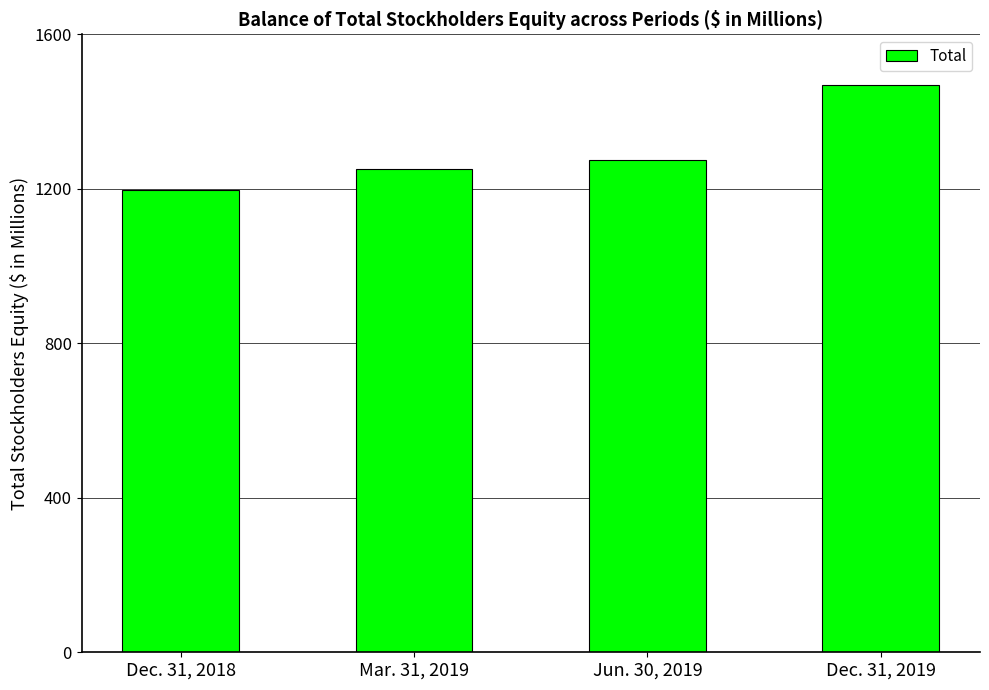

What is the change in value from Jun. 30, 2019 to Dec. 31, 2019?

+193.0